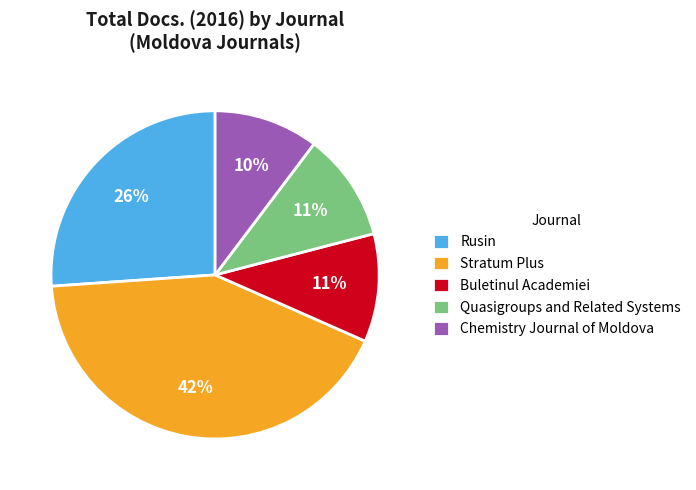

Count the number of slices in the pie.

5